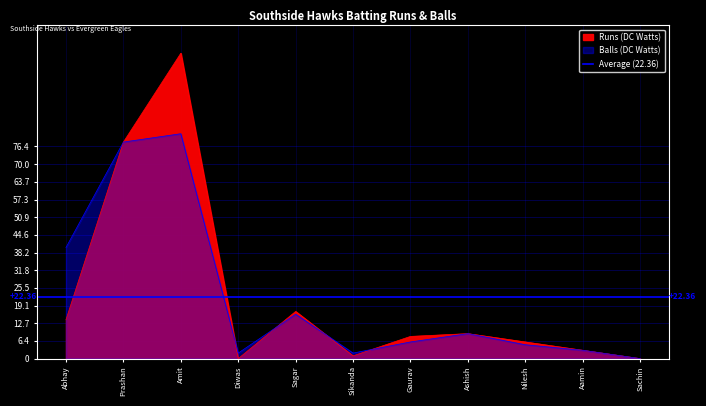

True or false: Runs (DC Watts) has a value of 44 at Sachin.

False